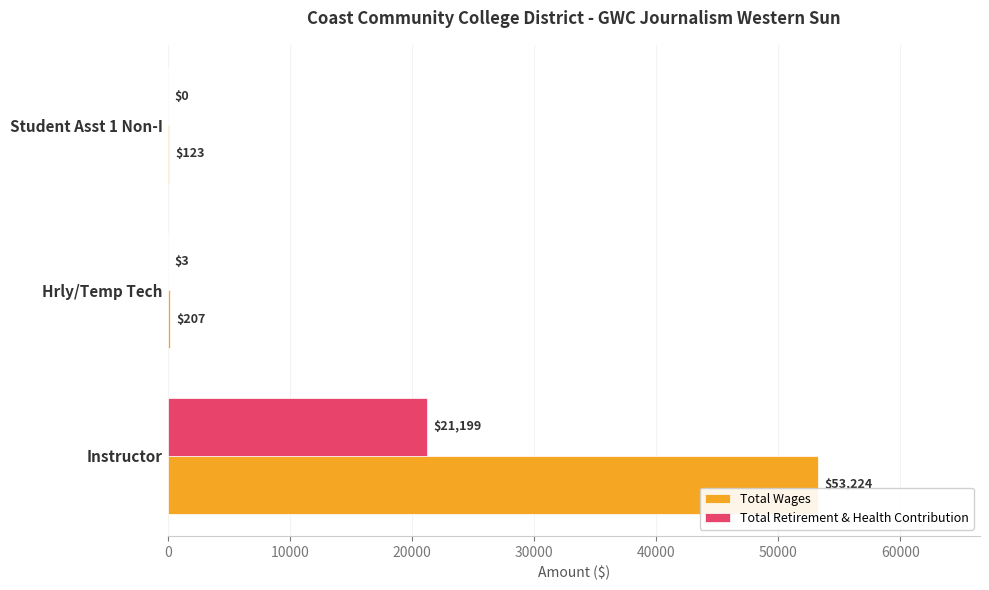

Between Hrly/Temp Tech and Student Asst 1 Non-I, which series saw the biggest shift?

Total Wages